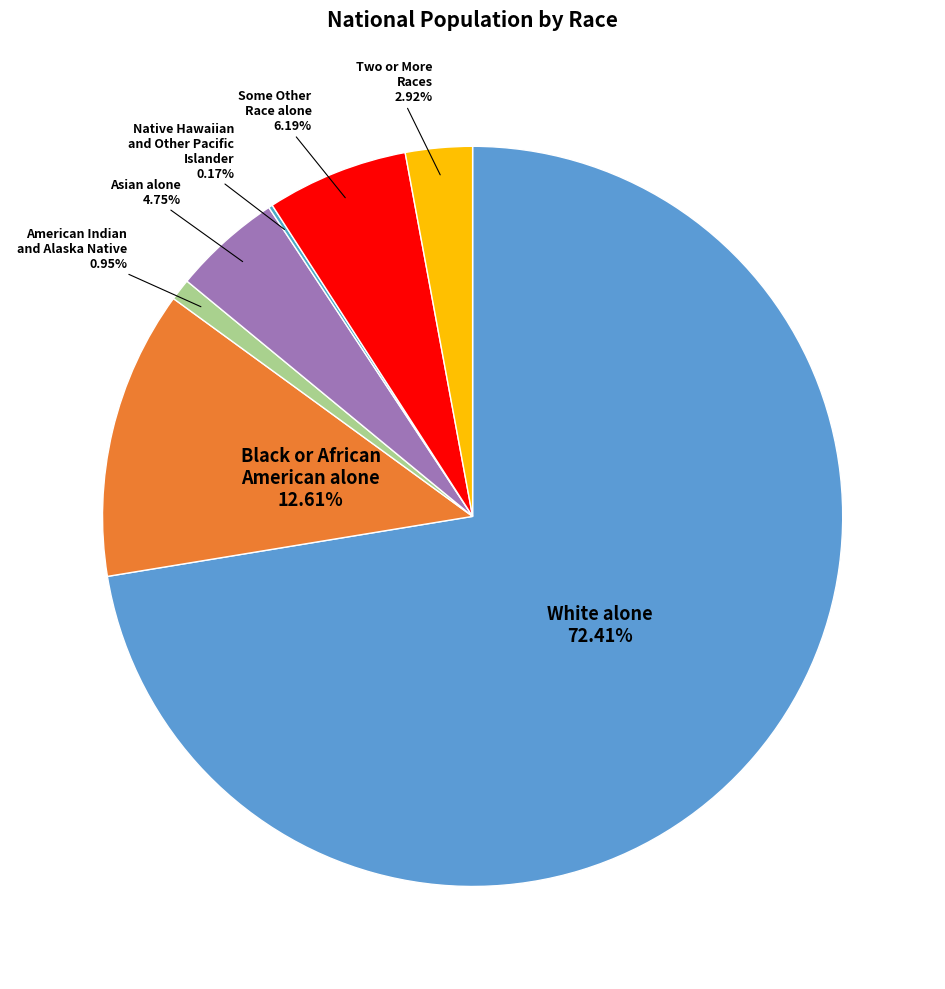

How much of the chart is everything except Asian alone?

95.2%